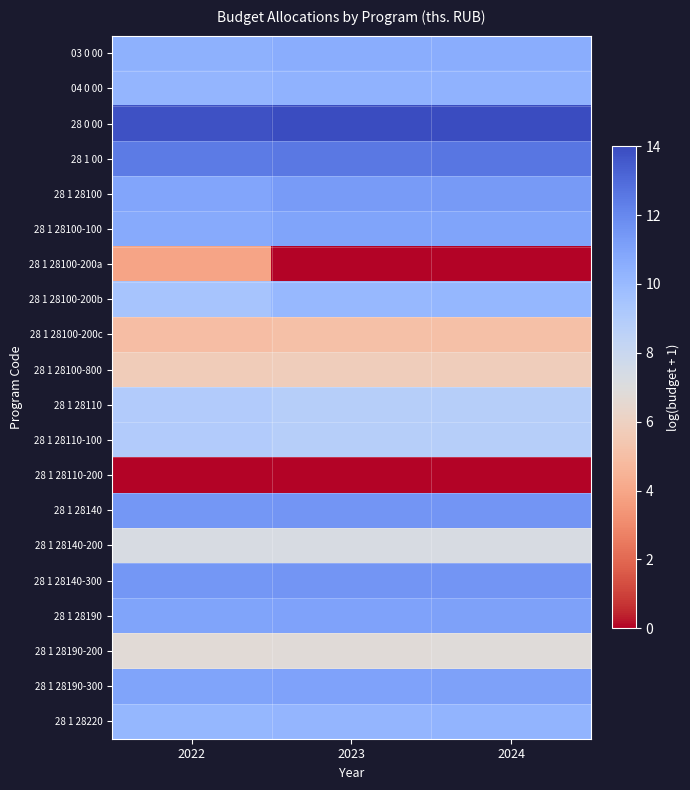

How many distinct data groups are displayed?

20